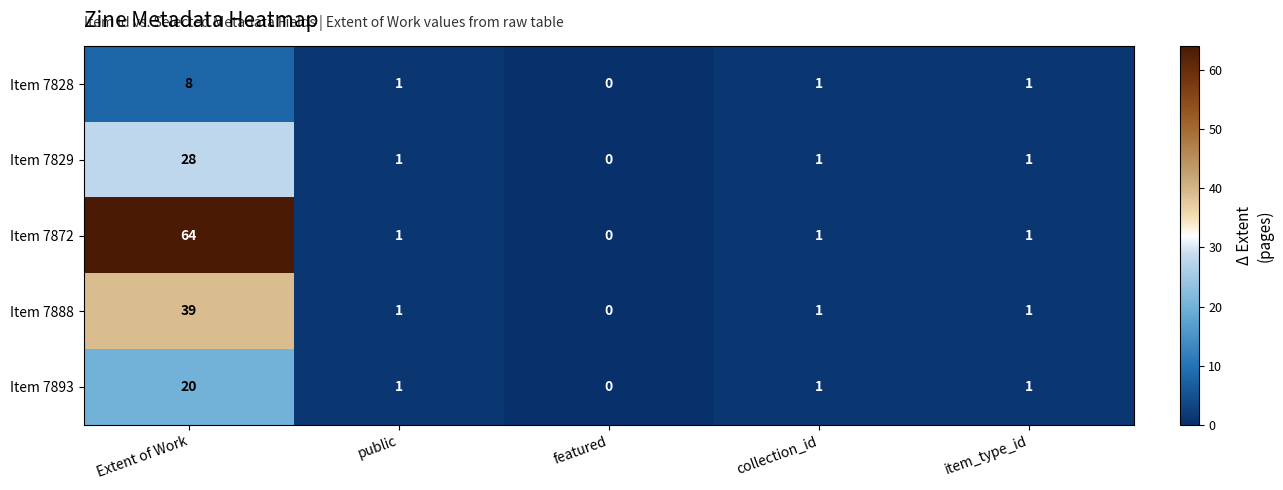

What is the greatest value displayed?

64